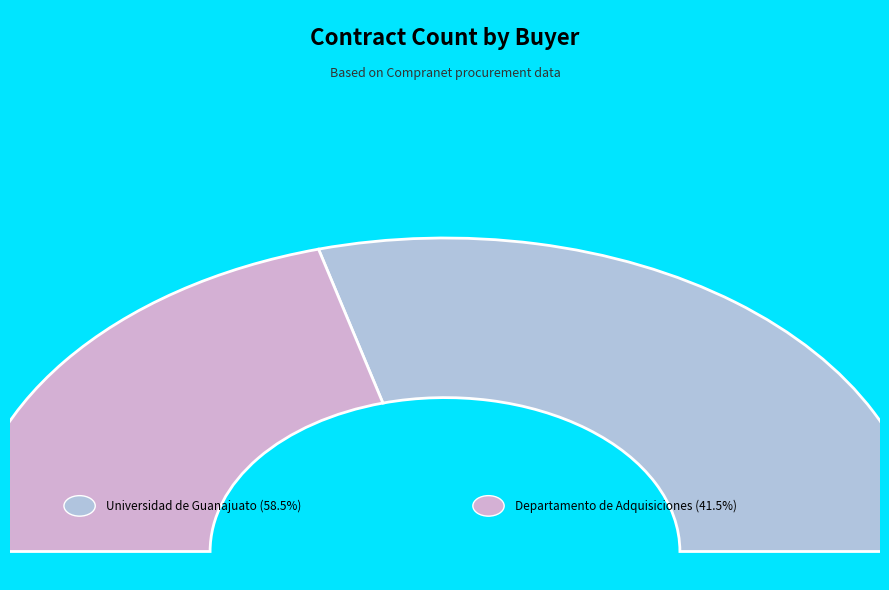

How many slices are in this pie chart?

2